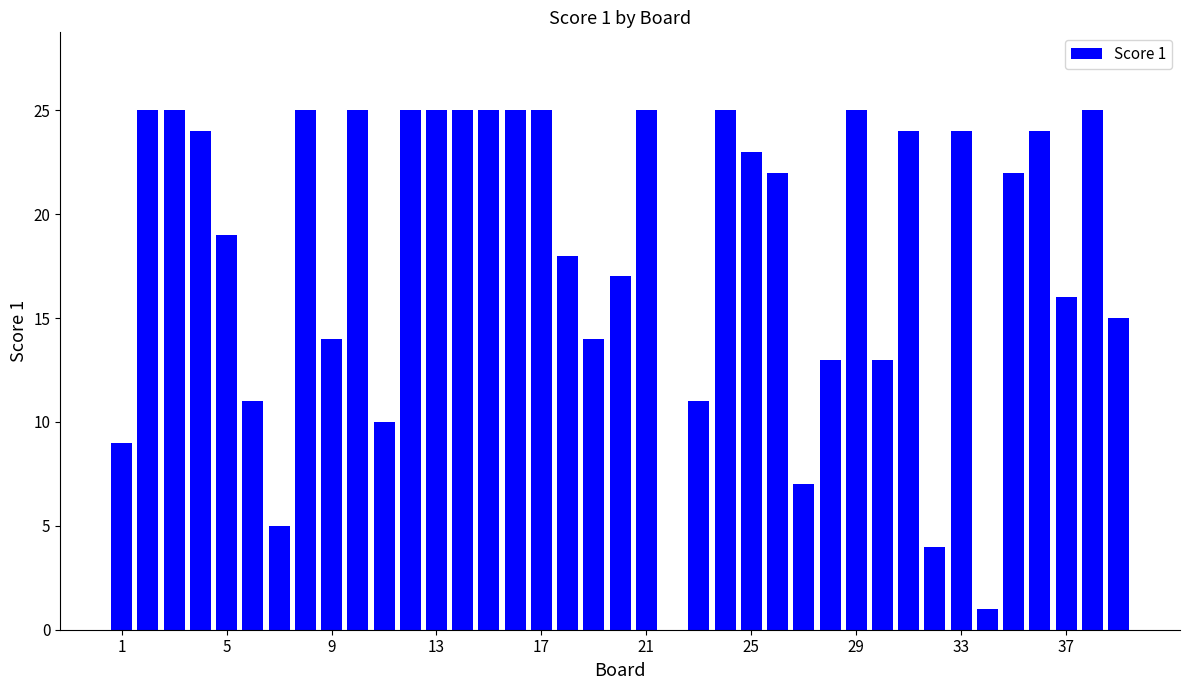

What is the sum of all values?

710